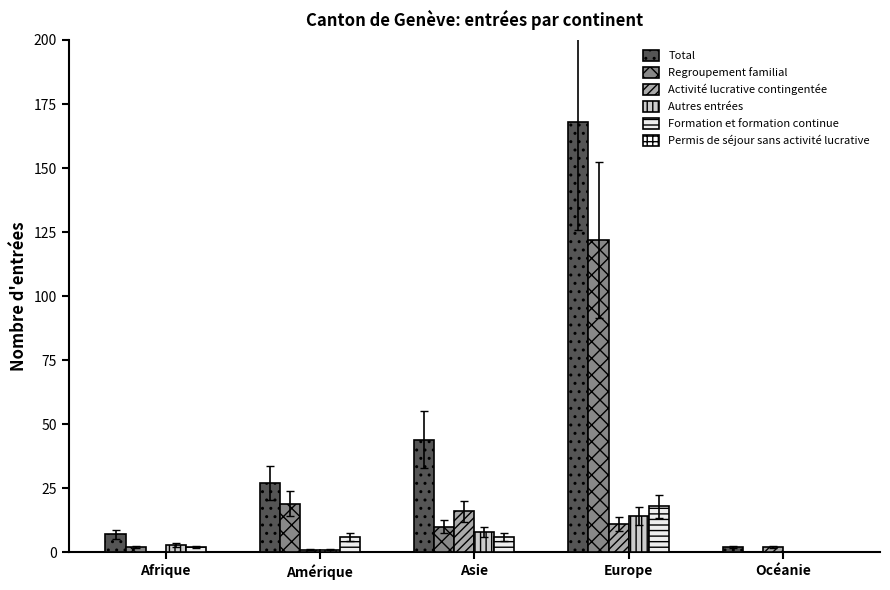

Are the bars grouped side by side (vs. stacked)?

Yes